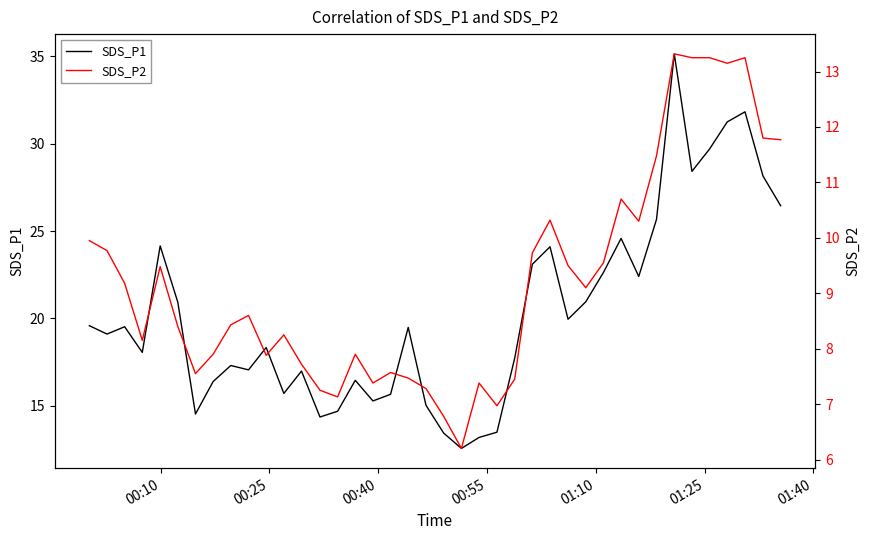

True or false: SDS_P1 has a value of 6.7 at 23.

False